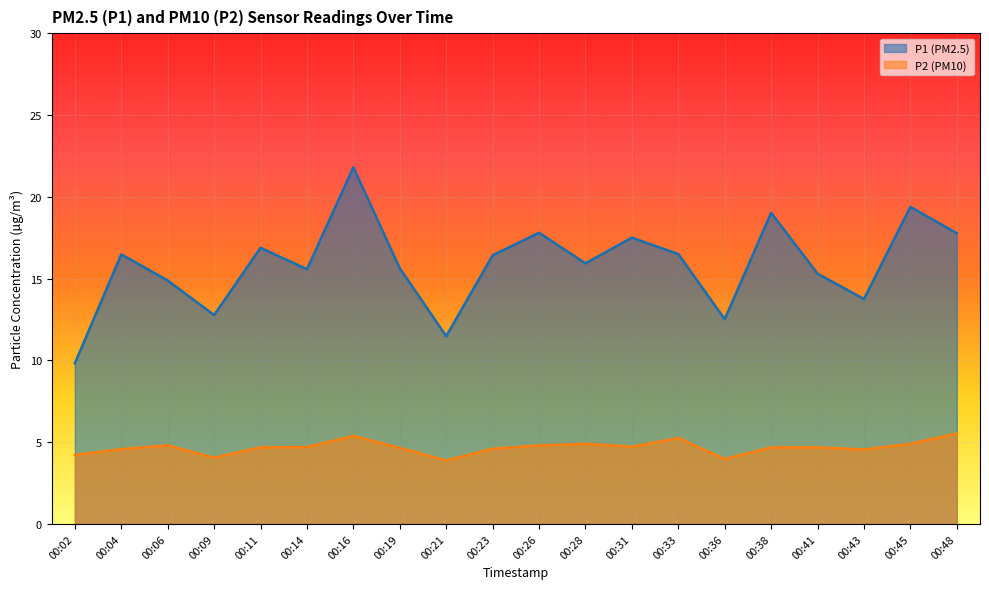

Where is P1 nearest to the value 15?

00:06